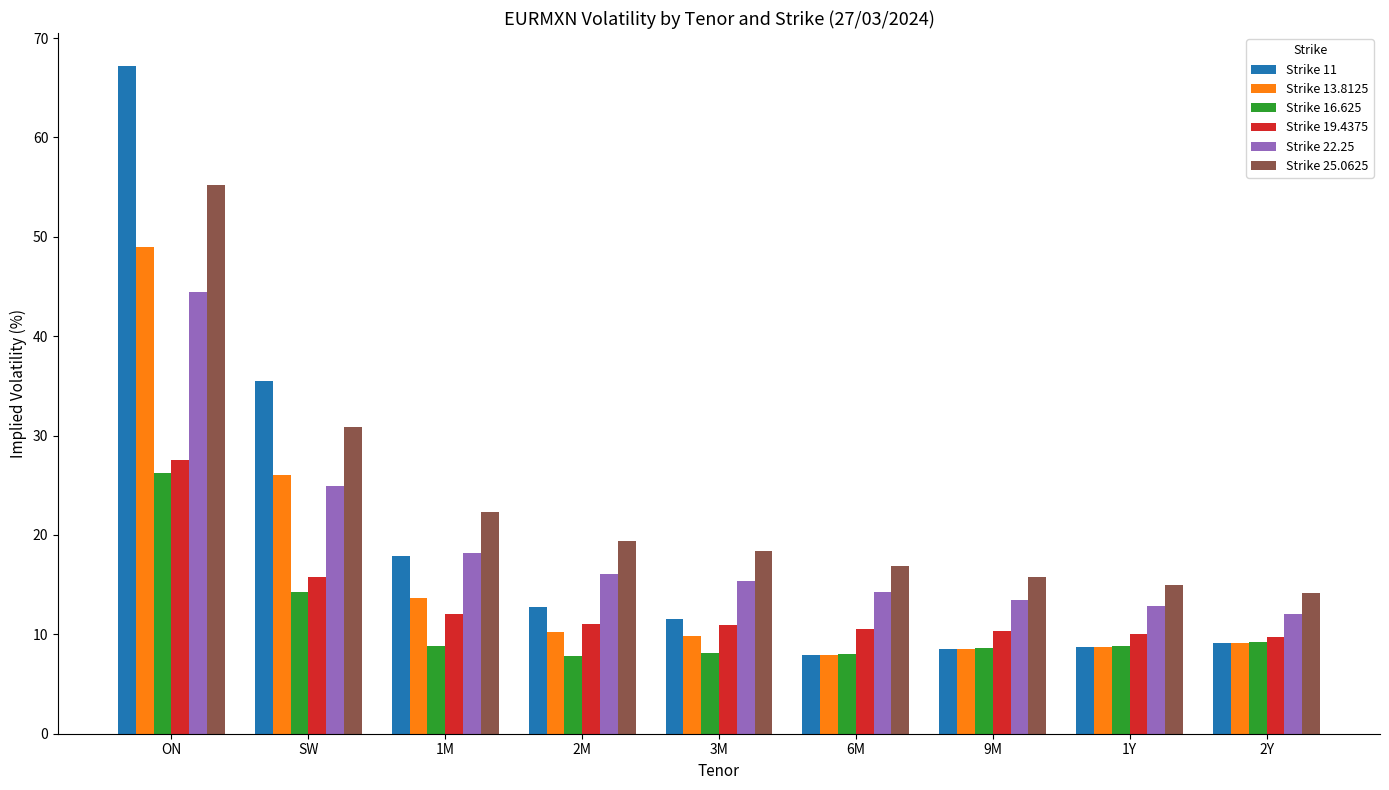

How many data points does each series have?

9